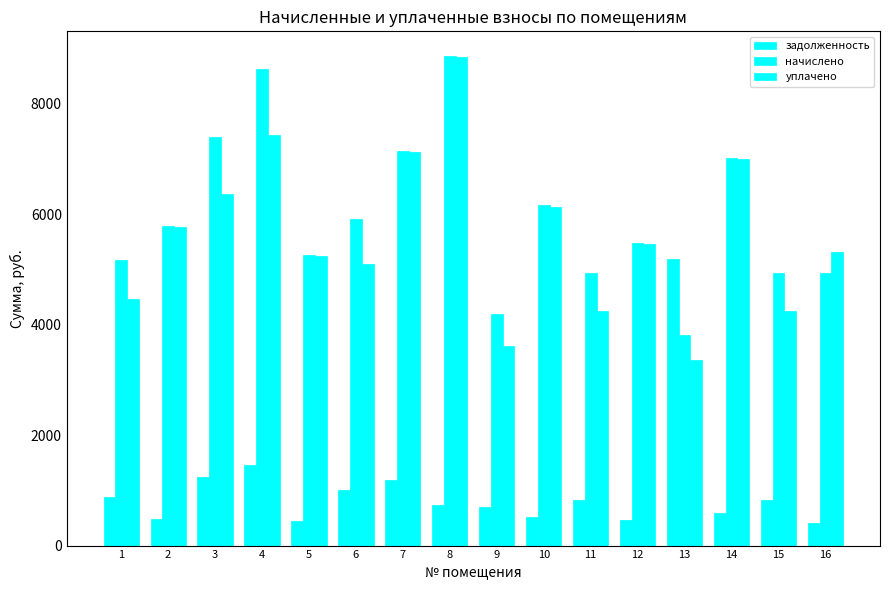

How many data points in задолженность are less than 830?

8